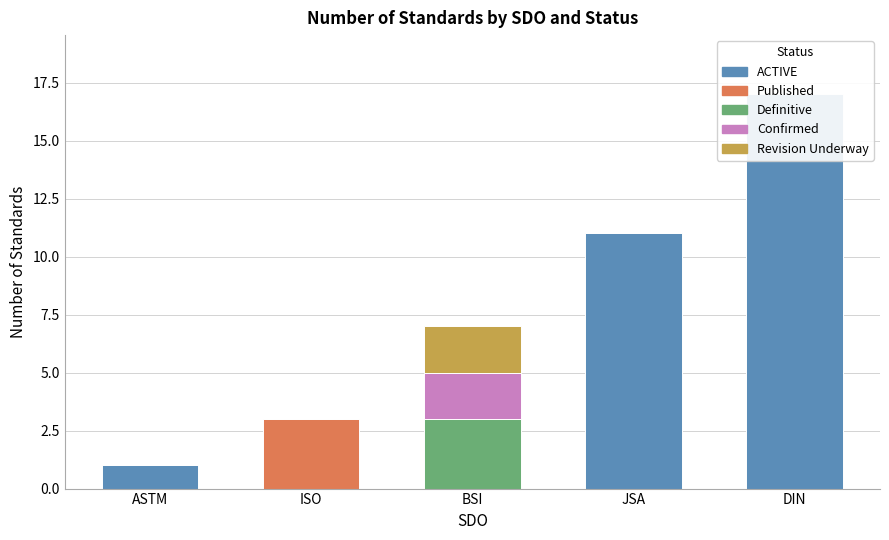

Is the value of ACTIVE at ISO greater than the value of Definitive at BSI?

No